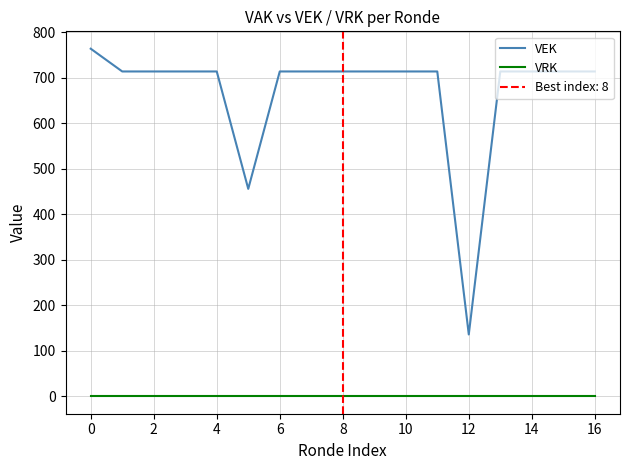

What is the approximate value of VEK at 4?

714